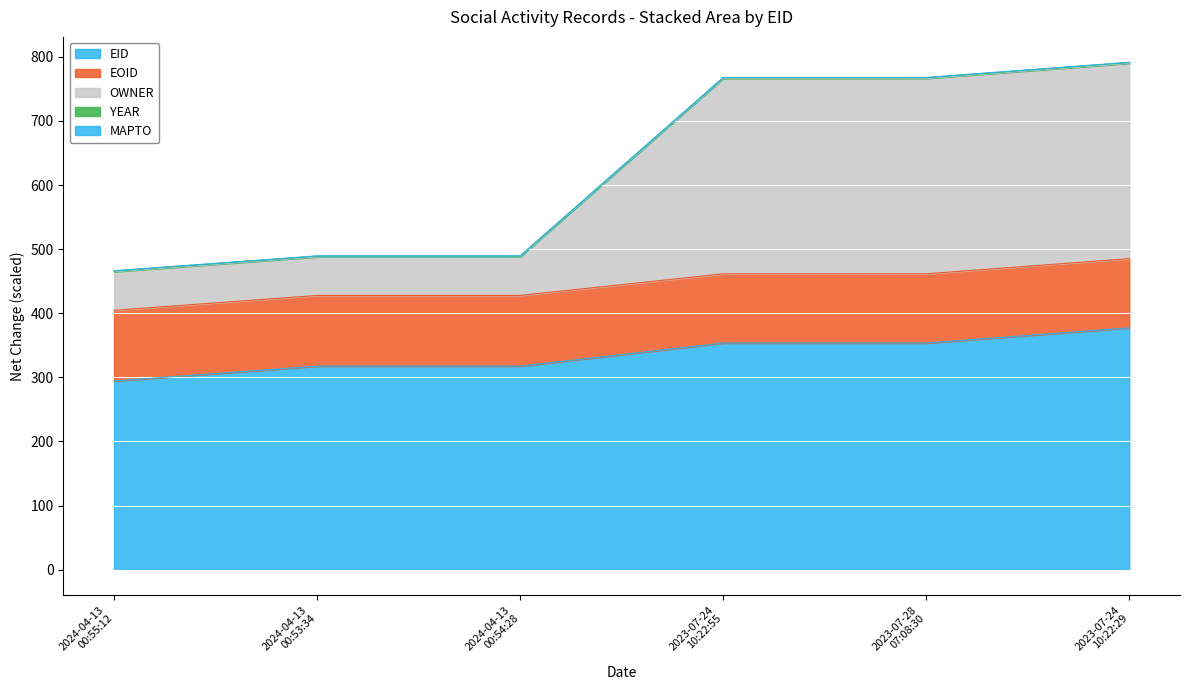

What is the smallest value displayed?

294.3